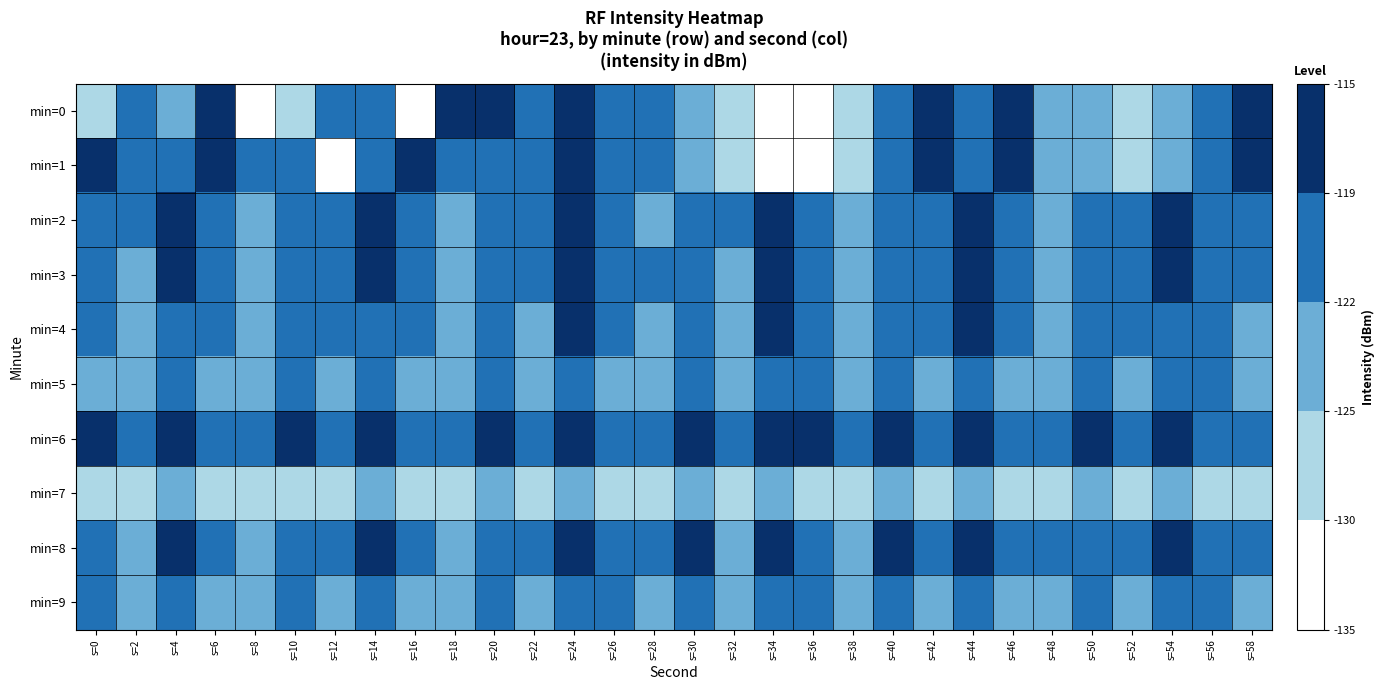

At which category is the sum across all series the highest?

s=24